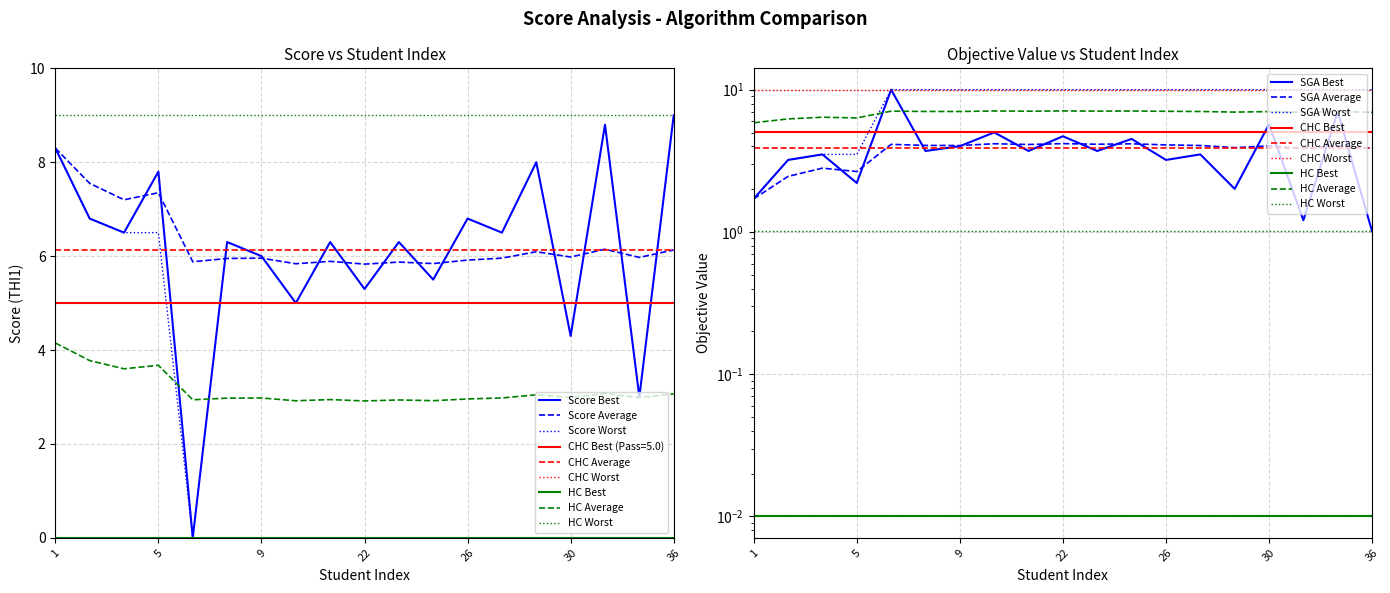

Rank the categories by value from lowest to highest.

7, 35, 30, 14, 22, 25, 9, 8, 15, 24, 4, 27, 3, 26, 5, 29, 1, 31, 36